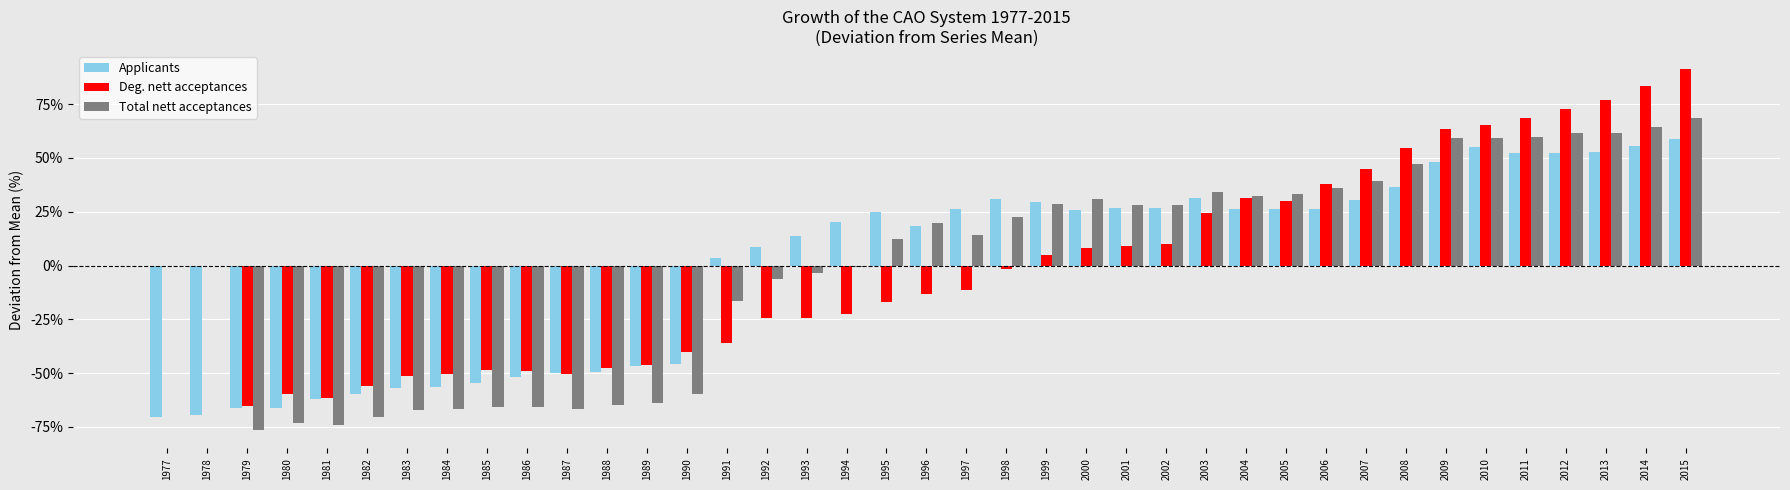

What is the highest value of the Deg. nett acceptances series?

91.3